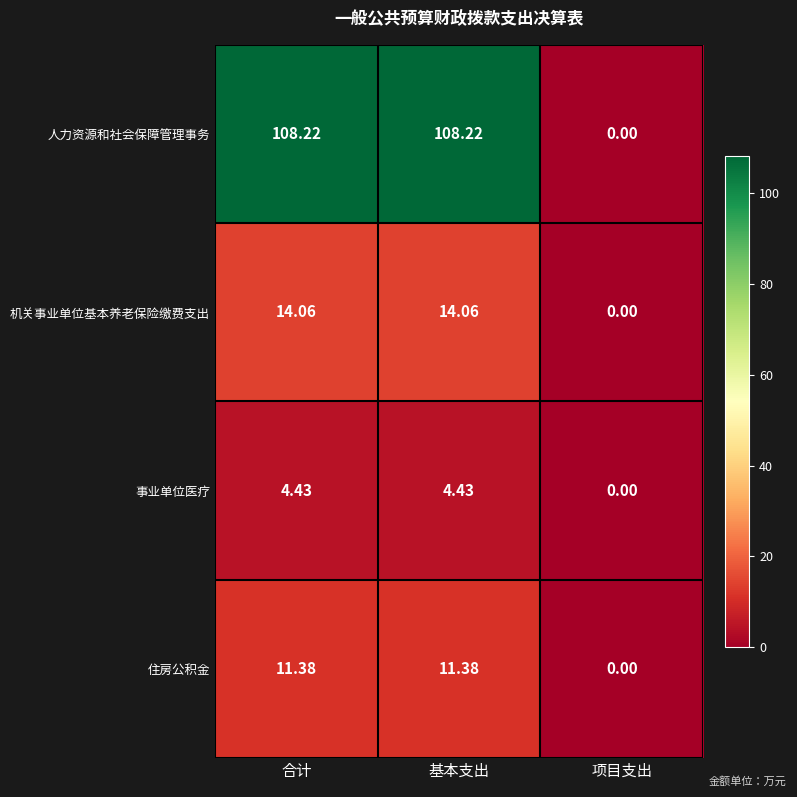

Which series changed the most between 基本支出 and 项目支出?

人力资源和社会保障管理事务